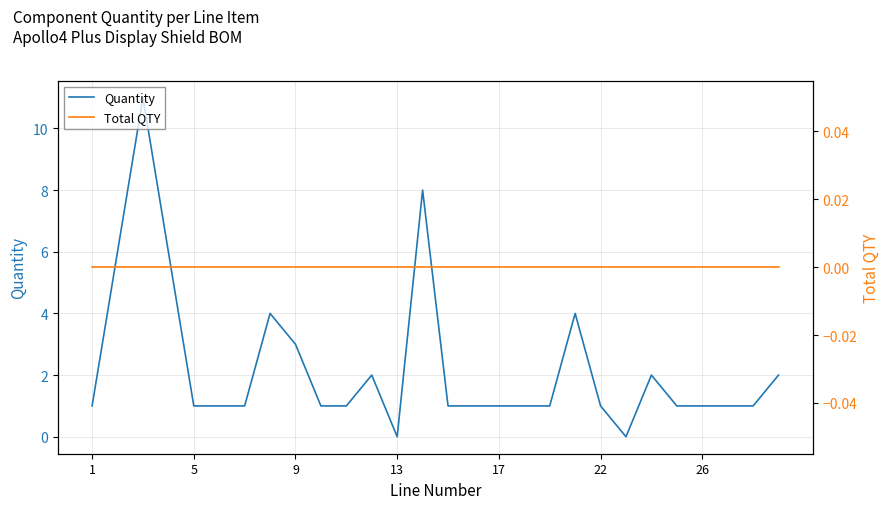

What are all the series names shown in the legend?

Quantity, Total QTY